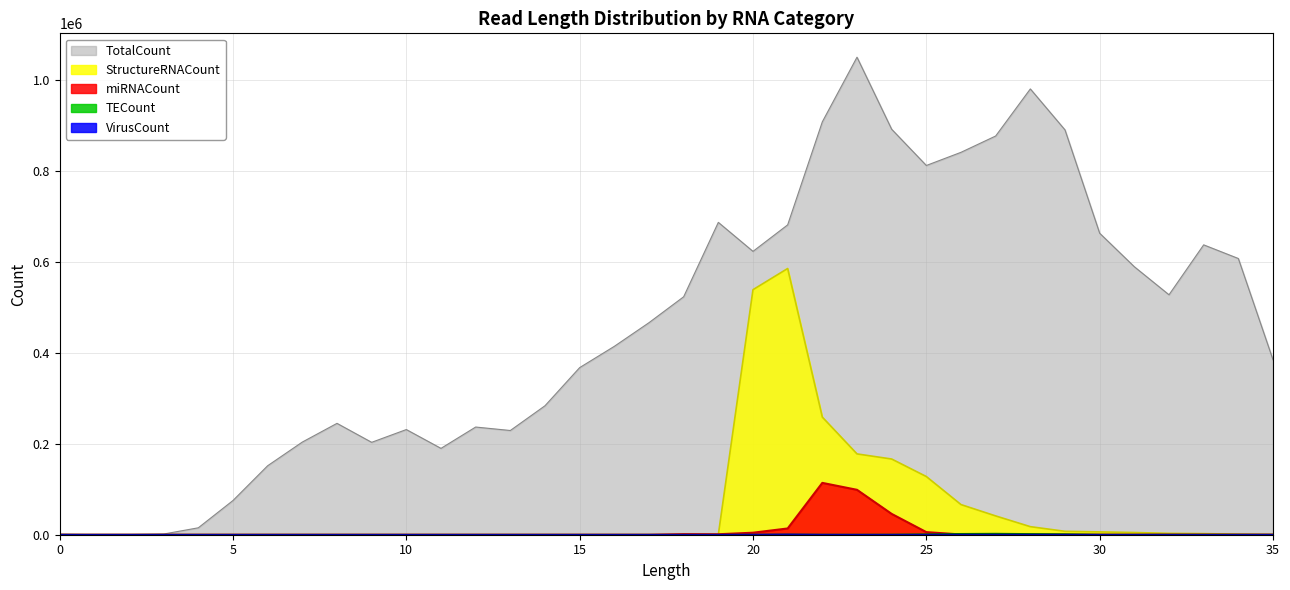

What is the difference between the StructureRNACount values at 31 and 4?

4830